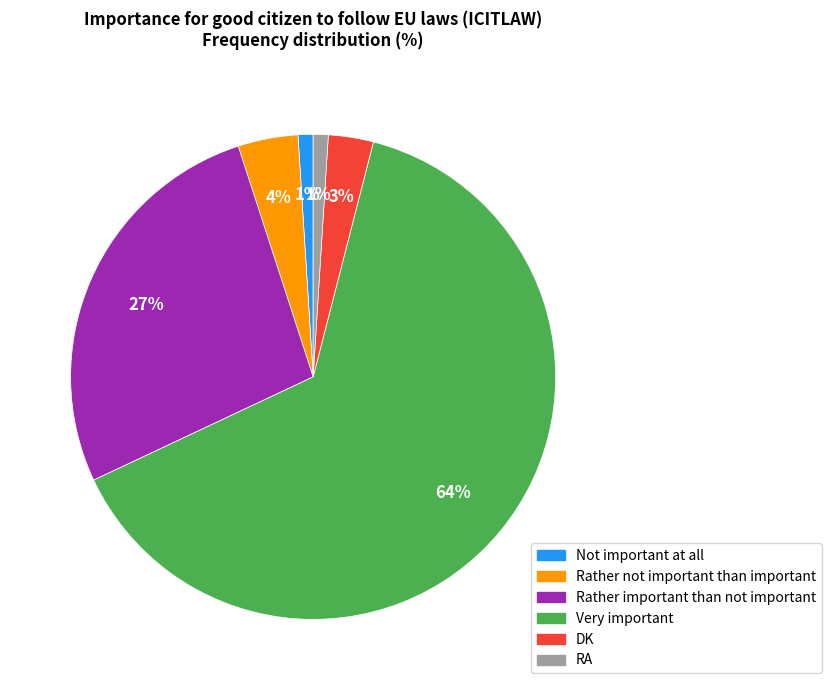

To the nearest percent, what is the combined percentage of Rather important than not important and Very important?

91%